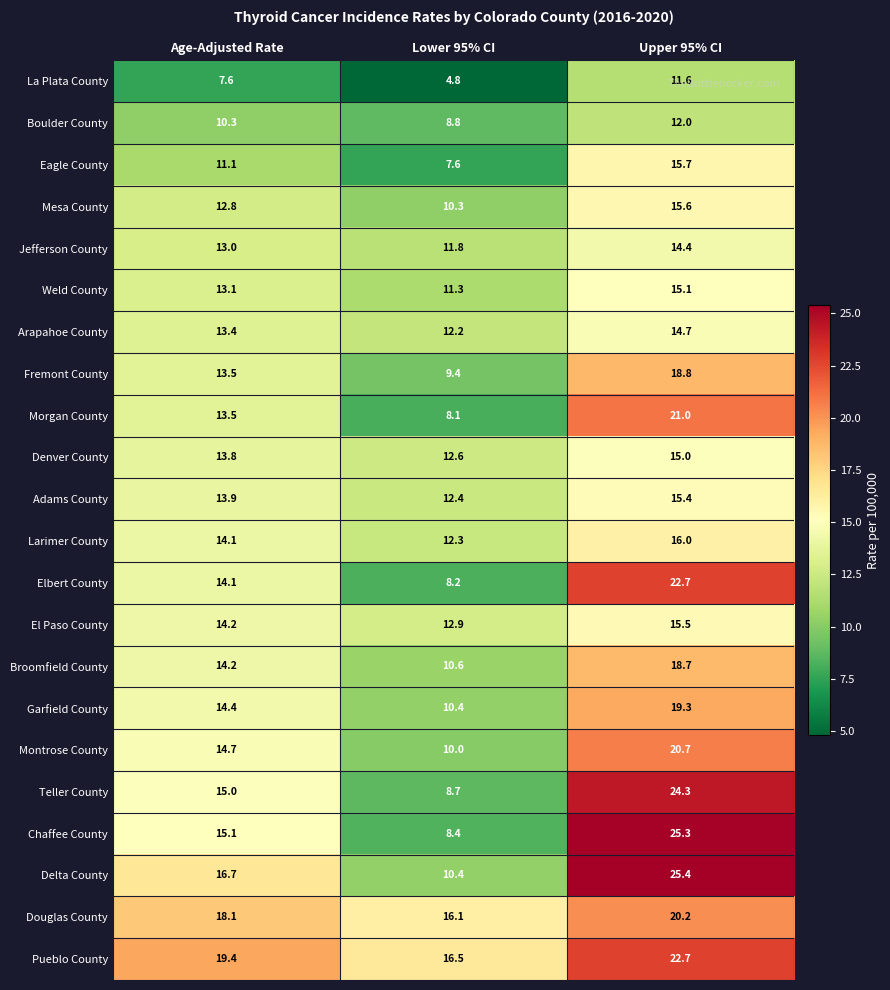

True or false: Adams County has a value of 23.7 at Age-Adjusted Rate.

False